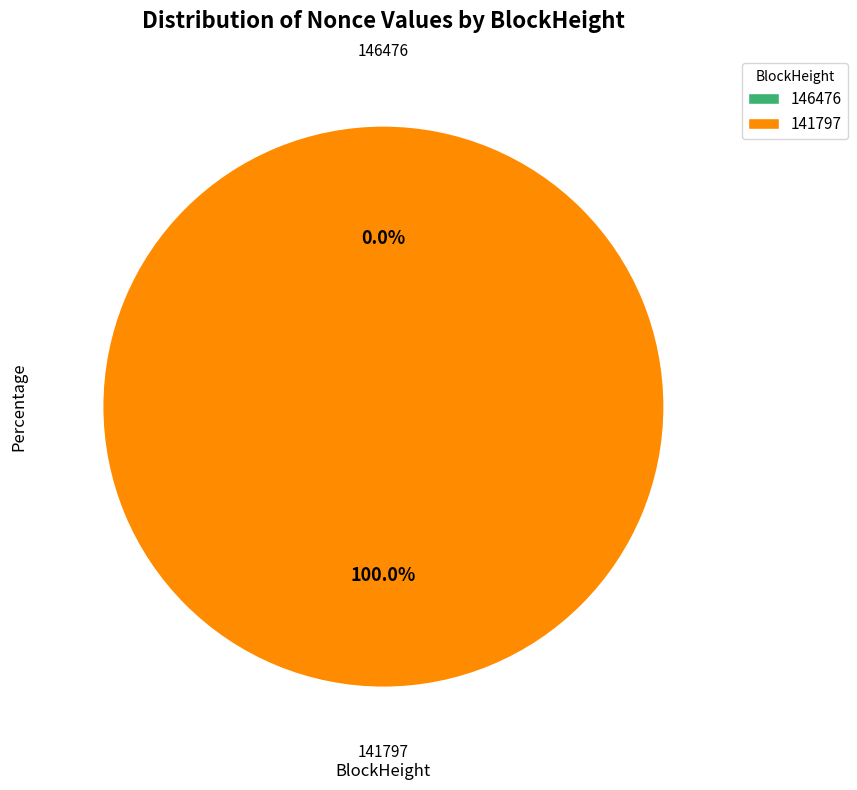

Rank the categories by value from highest to lowest.

141797, 146476